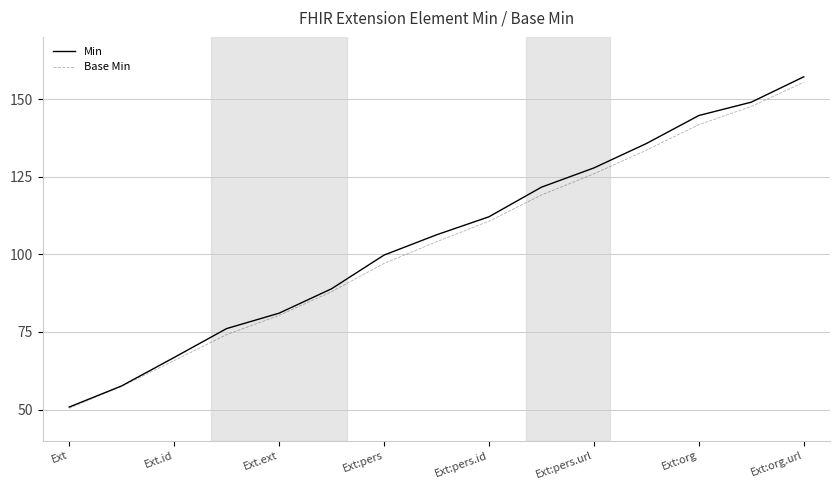

What is the highest value of the Base Min series?

155.4